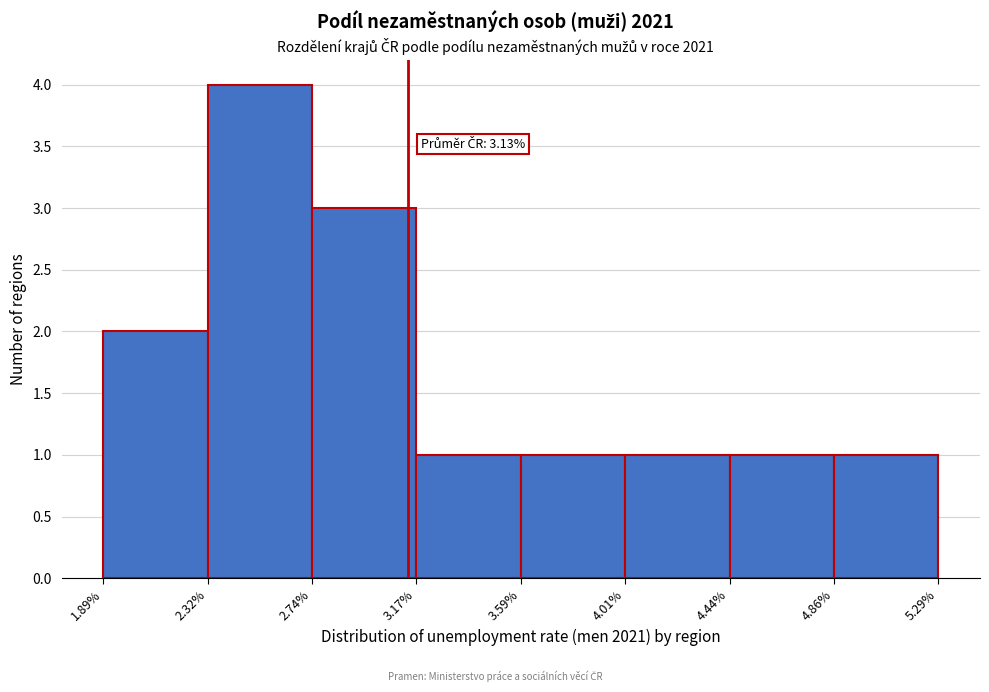

Over which range of the x-axis is the bar tallest?

2.32% to 2.74%